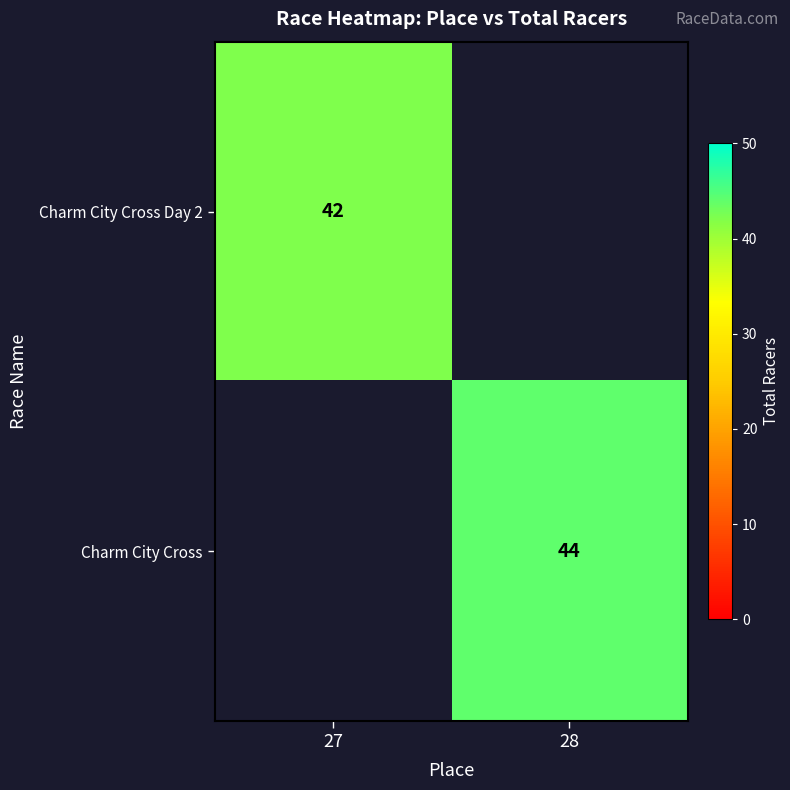

Is it true that Charm City Cross equals 44 at 28?

True